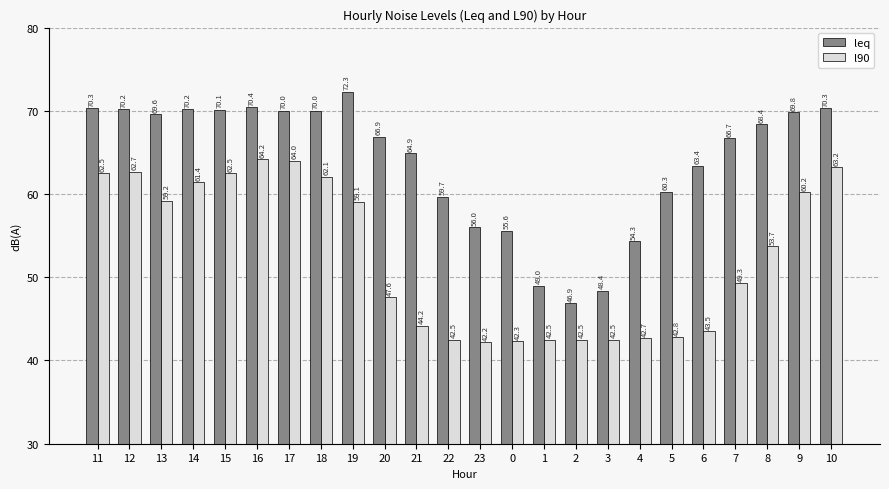

Reading right to left, list all the values displayed in this chart.

leq: 70.3	69.8	68.4	66.7	63.4	60.3	54.3	48.4	46.9	49.0	55.6	56.0	59.7	64.9	66.9	72.3	70.0	70.0	70.4	70.1	70.2	69.6	70.2	70.3
l90: 63.2	60.2	53.7	49.3	43.5	42.8	42.7	42.5	42.5	42.5	42.3	42.2	42.5	44.2	47.6	59.1	62.1	64.0	64.2	62.5	61.4	59.2	62.7	62.5